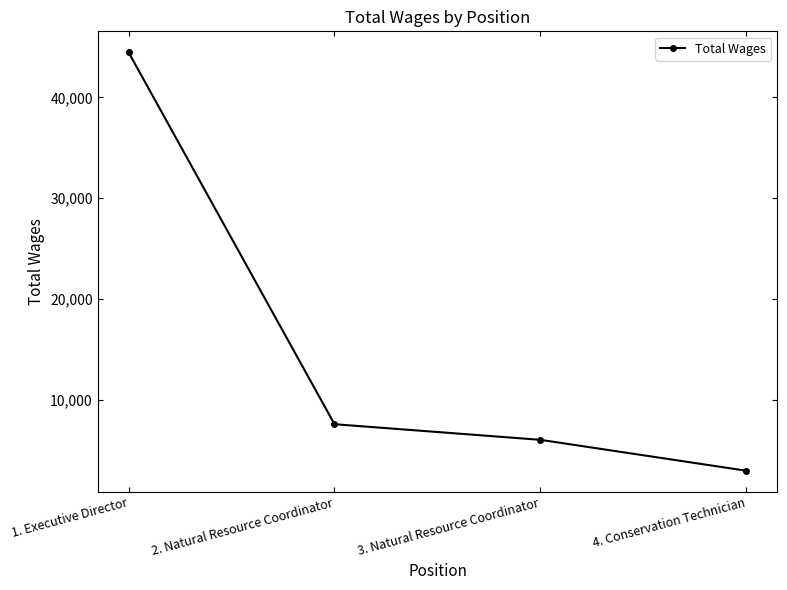

Reading left to right, what are all the values shown in this chart?

44483	7570	6020	2953